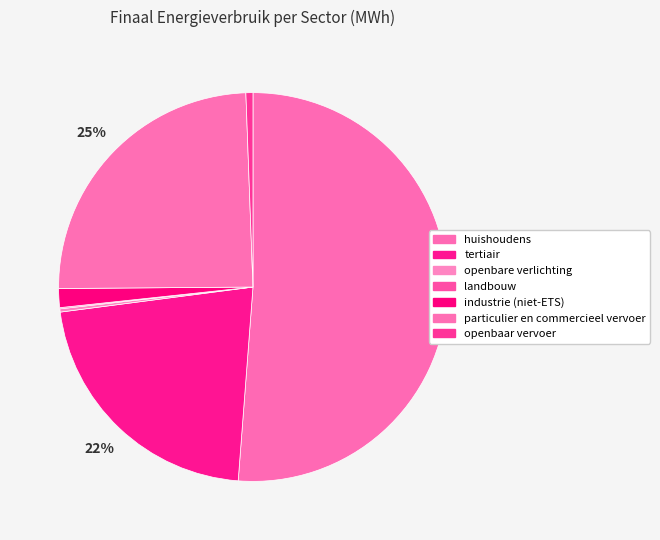

Which category has the smallest portion of the pie?

landbouw